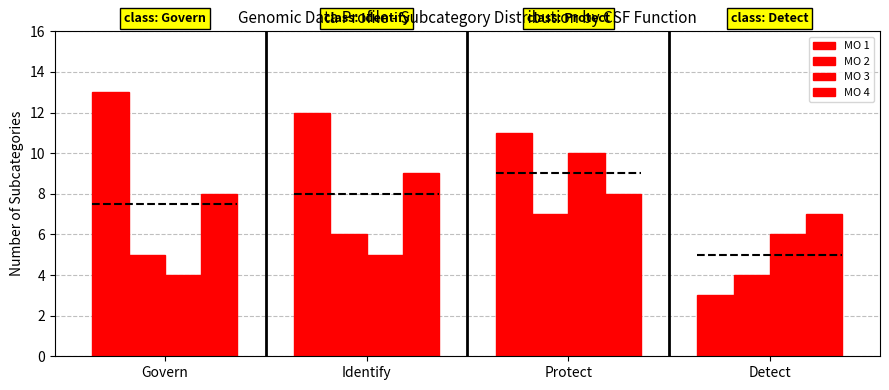

At which category does the chart reach its minimum across all series?

Detect